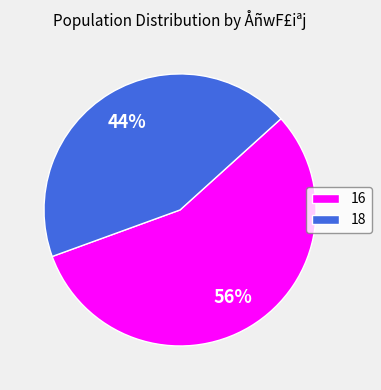

Rank the categories by value from highest to lowest.

16, 18